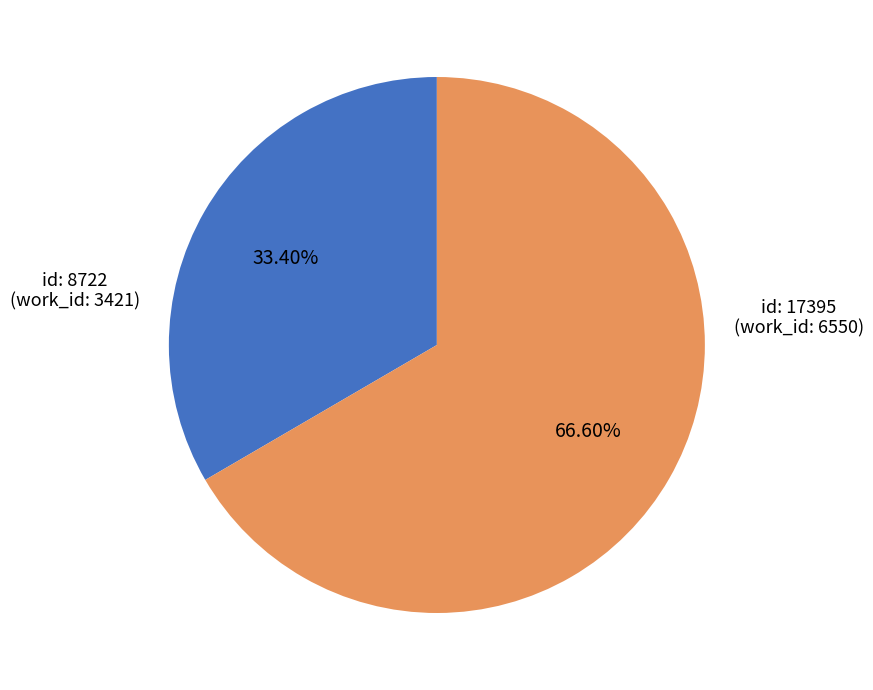

Is there a majority slice in this chart?

Yes